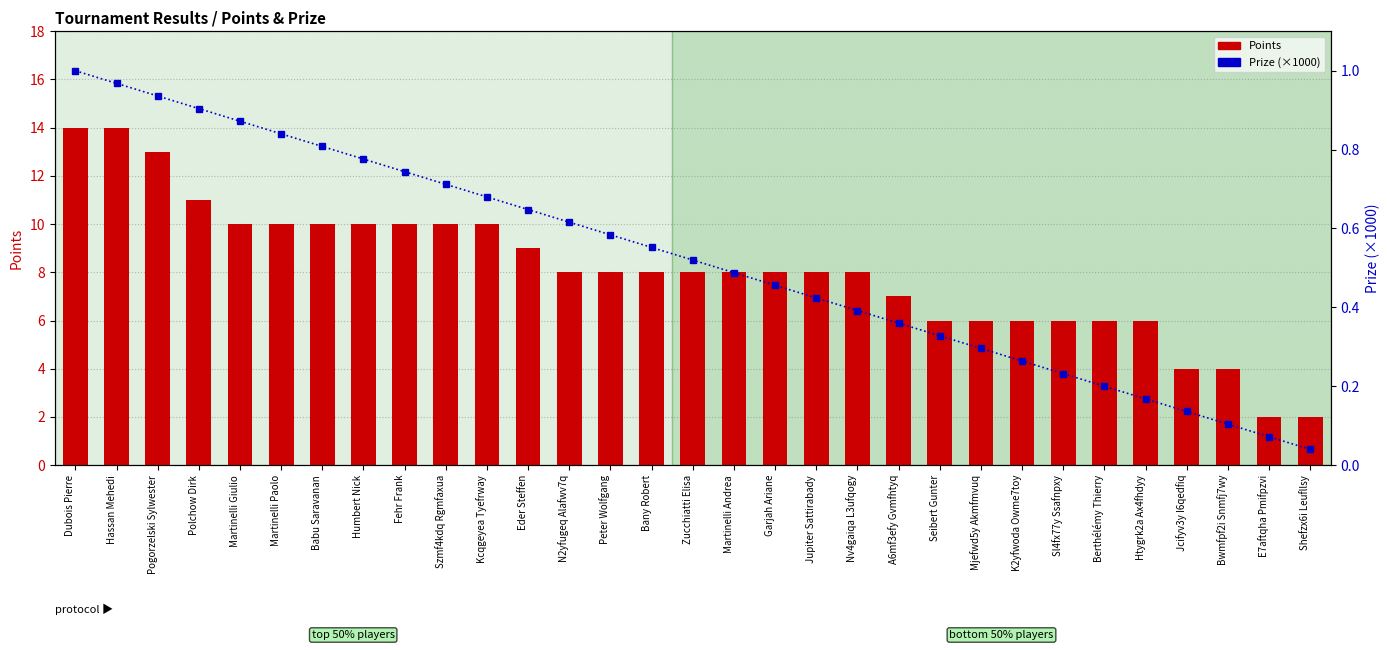

Between N2yfugeq Alafwv7q and Shefzx6i Leufllsy, which series saw the biggest shift?

Points